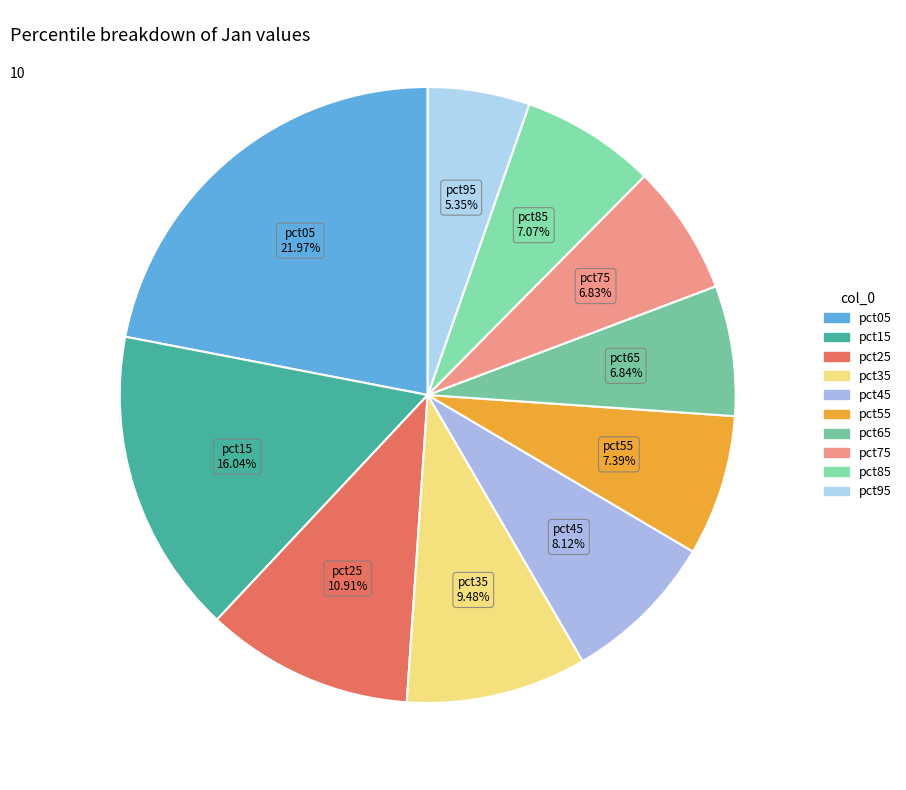

To the nearest percent, what is the combined percentage of pct65 and pct85?

14%